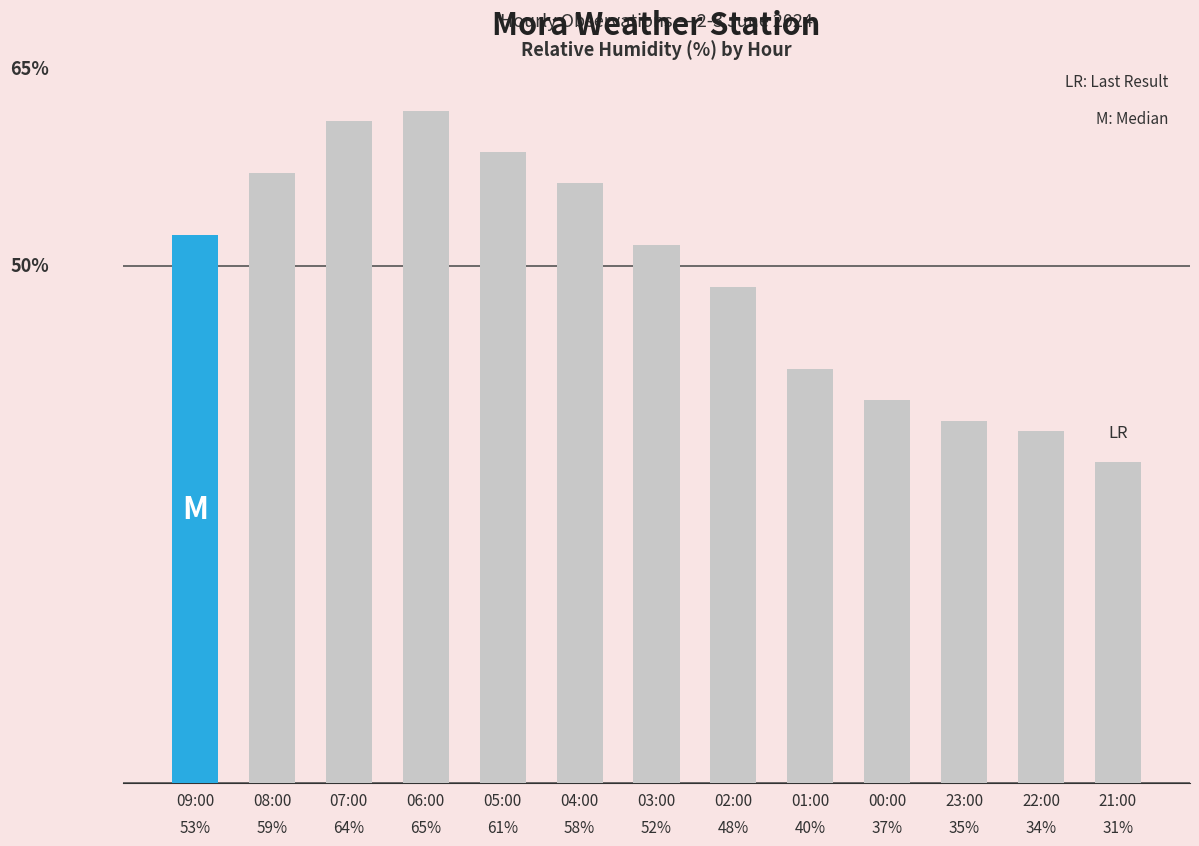

What is the maximum value shown in the chart?

65